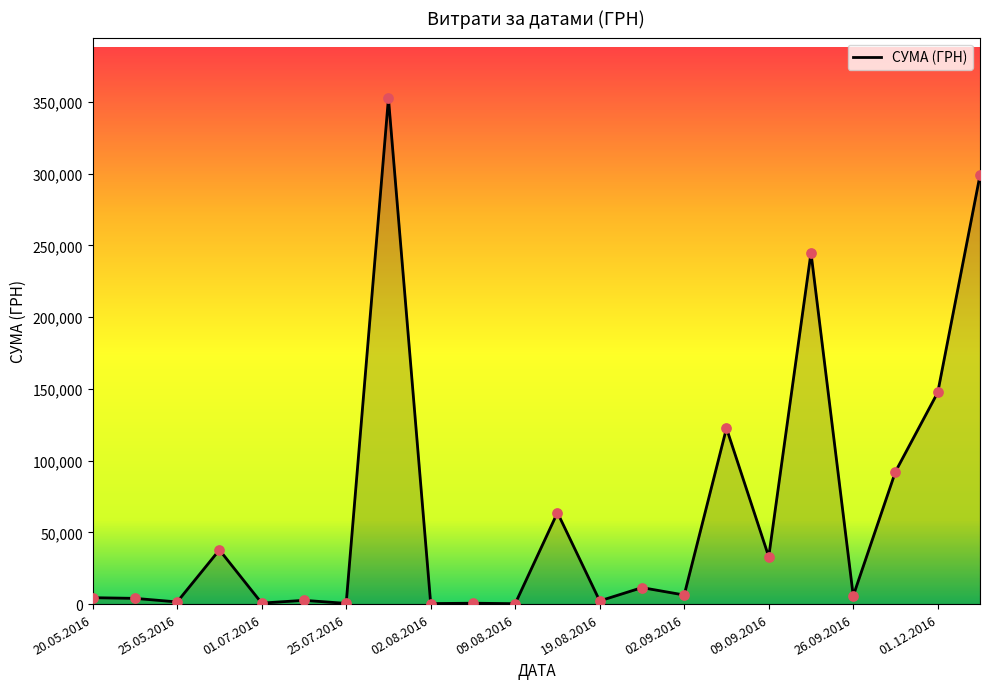

What is the difference between the maximum and minimum values?

352171.0